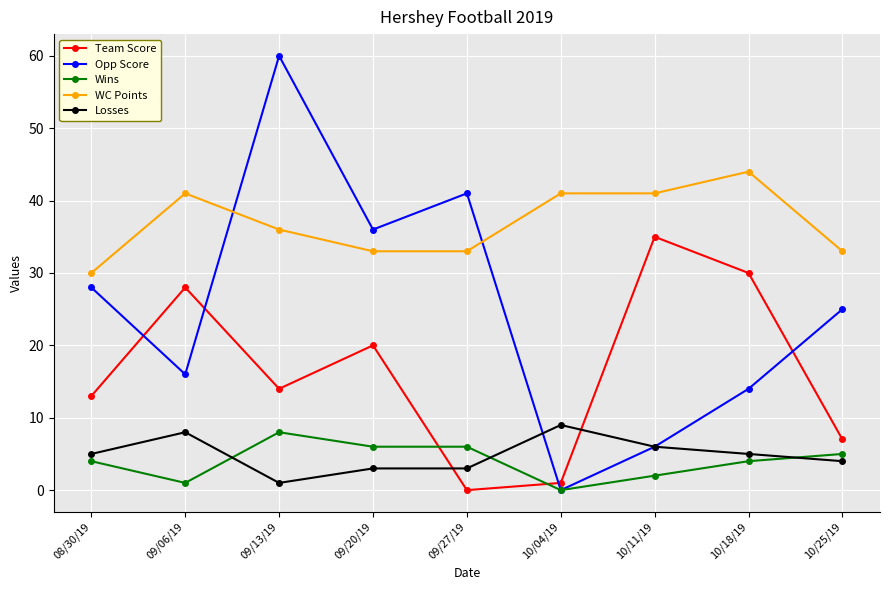

The WC Points series shows 23 at 09/06/19. True or false?

False